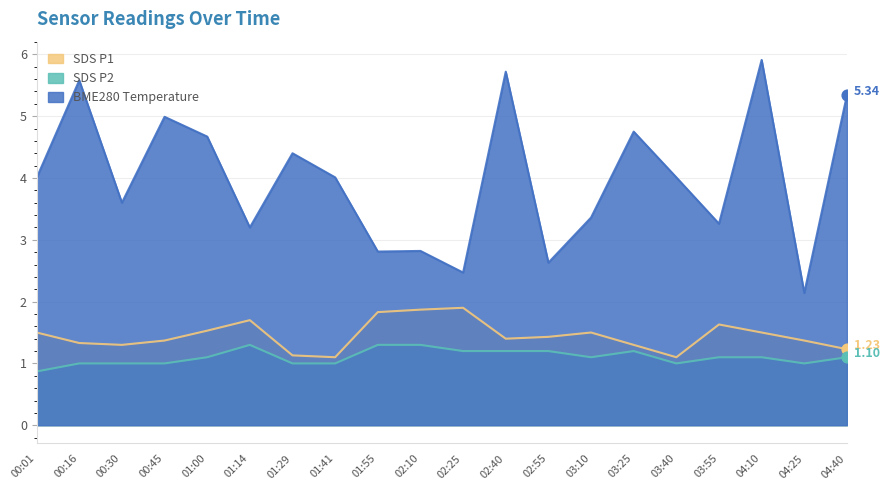

What are all the series names shown in the legend?

SDS P1, SDS P2, BME280 Temperature